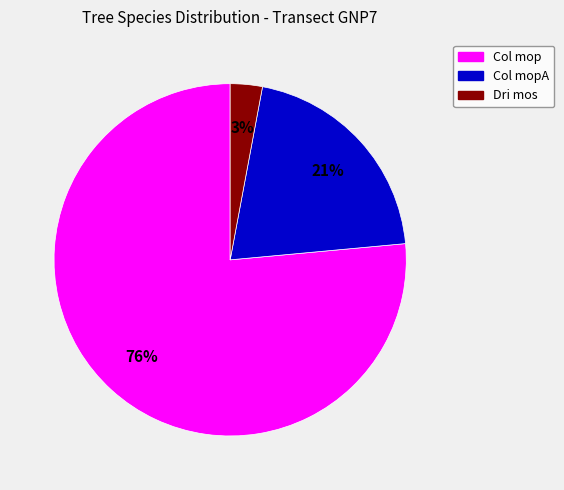

Between Col mopA and Col mop, which is larger?

Col mop